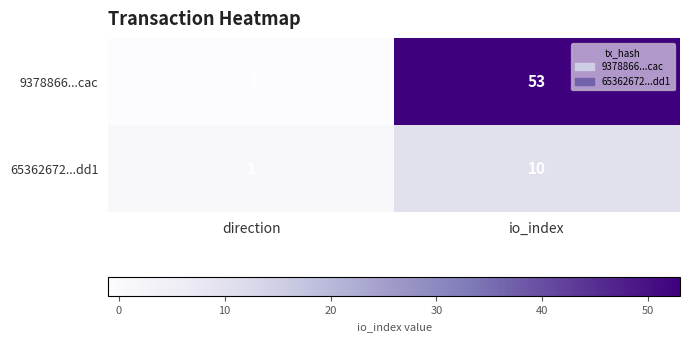

Reading left to right, transcribe all the data shown in this chart.

9378866...cac: -1	53
65362672...dd1: 1	10